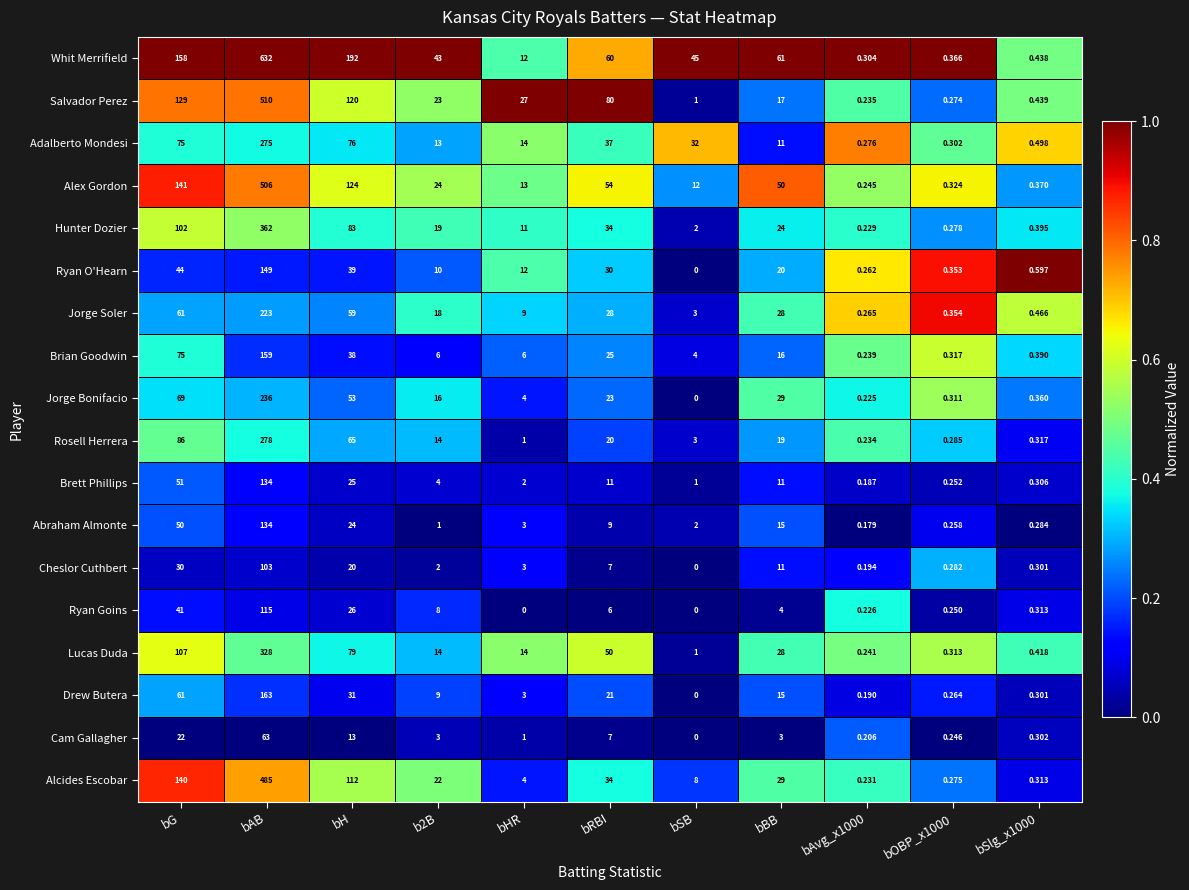

Rank the series at bOBP_x1000 from lowest to highest value.

Cam Gallagher, Ryan Goins, Brett Phillips, Abraham Almonte, Drew Butera, Salvador Perez, Alcides Escobar, Hunter Dozier, Cheslor Cuthbert, Rosell Herrera, Adalberto Mondesi, Jorge Bonifacio, Lucas Duda, Brian Goodwin, Alex Gordon, Ryan O'Hearn, Jorge Soler, Whit Merrifield